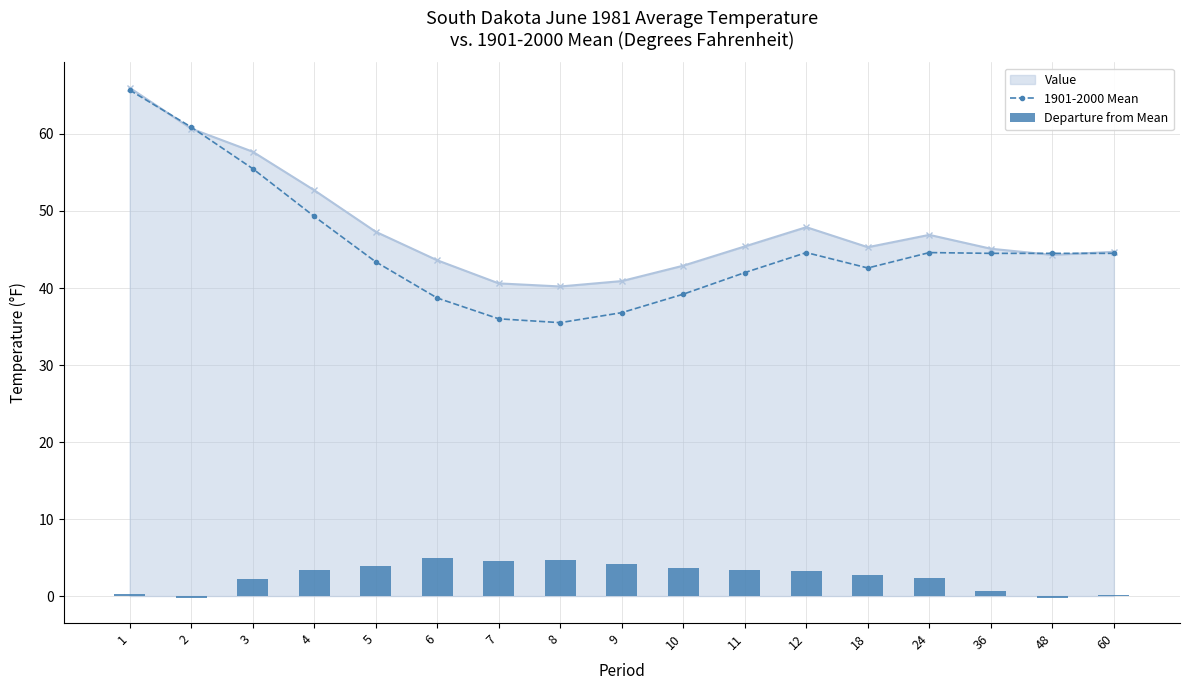

True or false: 1901-2000 Mean has a value of 52.6 at 8.

False